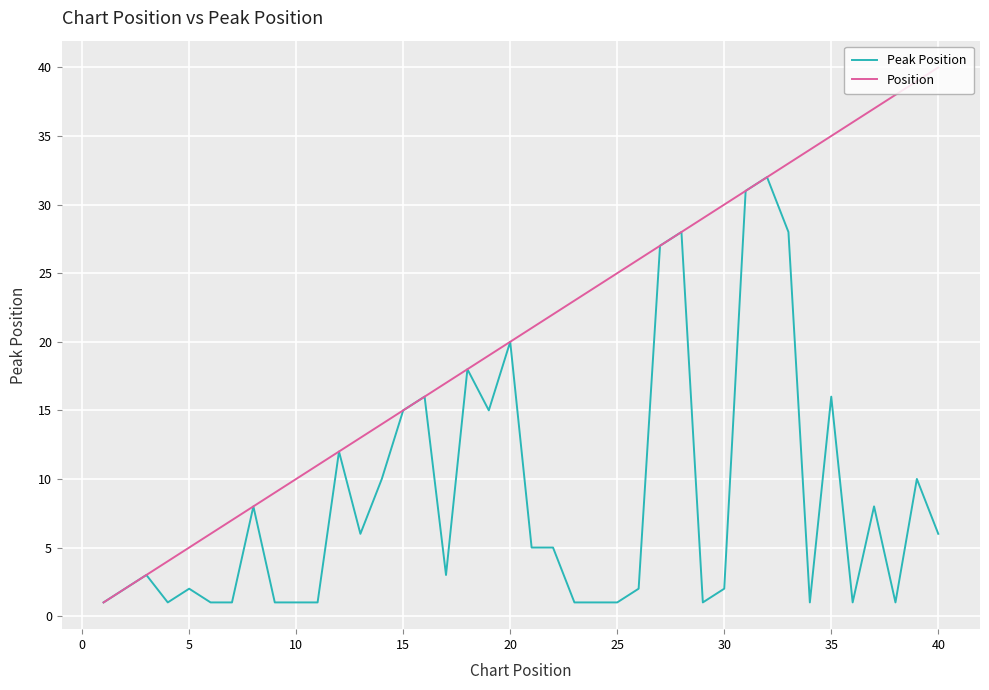

What is the difference between the maximum and minimum values in the Position series?

39